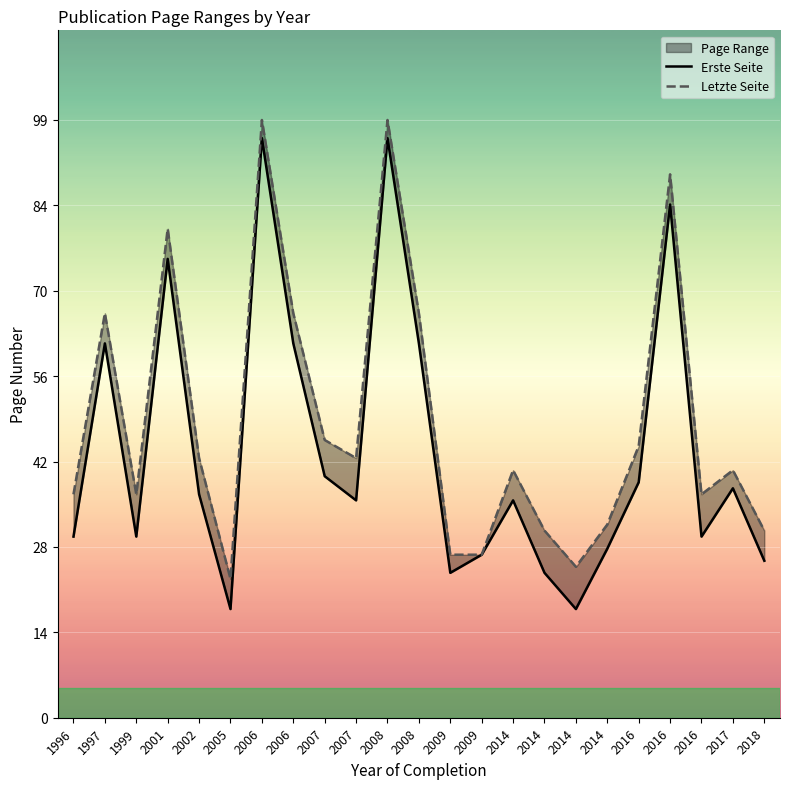

Reading right to left, extract all data points from this chart.

Erste Seite: 26	38	30	85	39	28	18	24	36	27	24	62	96	36	40	62	96	18	37	76	30	62	30
Letzte Seite: 31	41	37	90	45	32	25	31	41	27	27	67	99	43	46	67	99	23	43	81	37	67	37